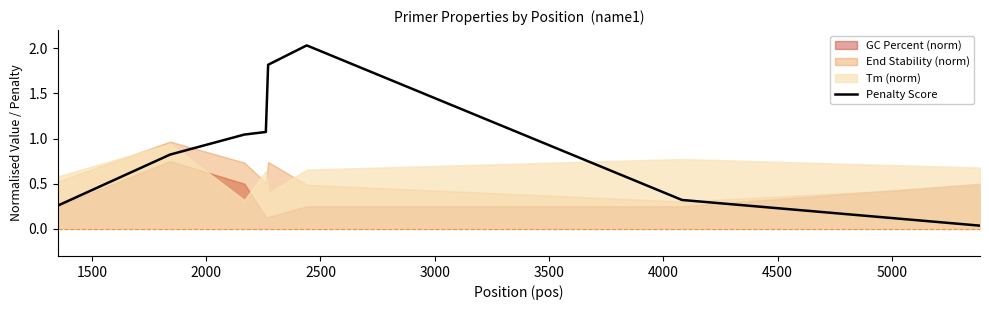

Reading right to left, transcribe all the data shown in this chart.

0.0	0.3	2.0	1.8	1.1	1.0	0.8	0.3